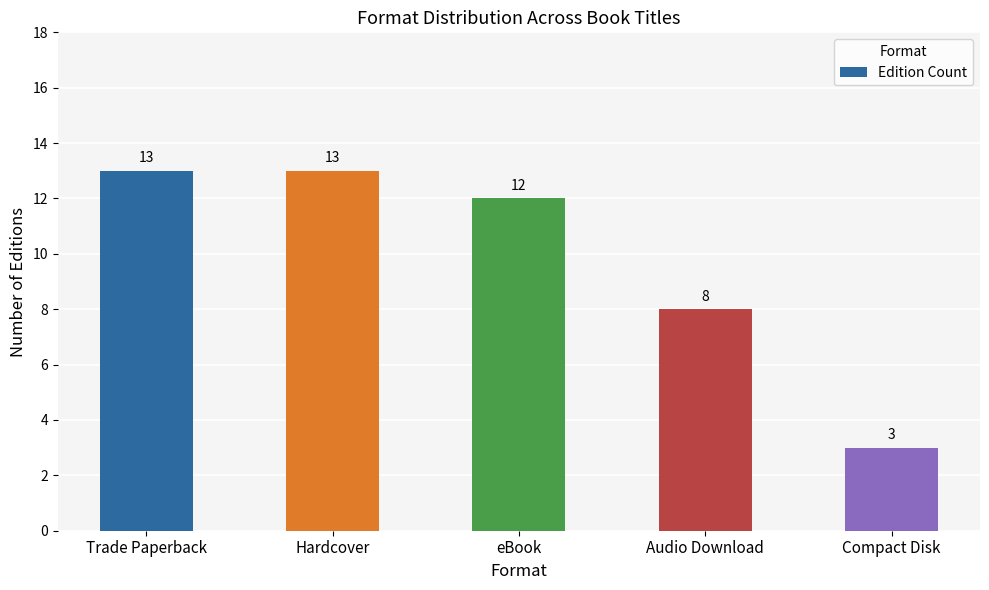

Between eBook and Hardcover, which is larger?

Hardcover